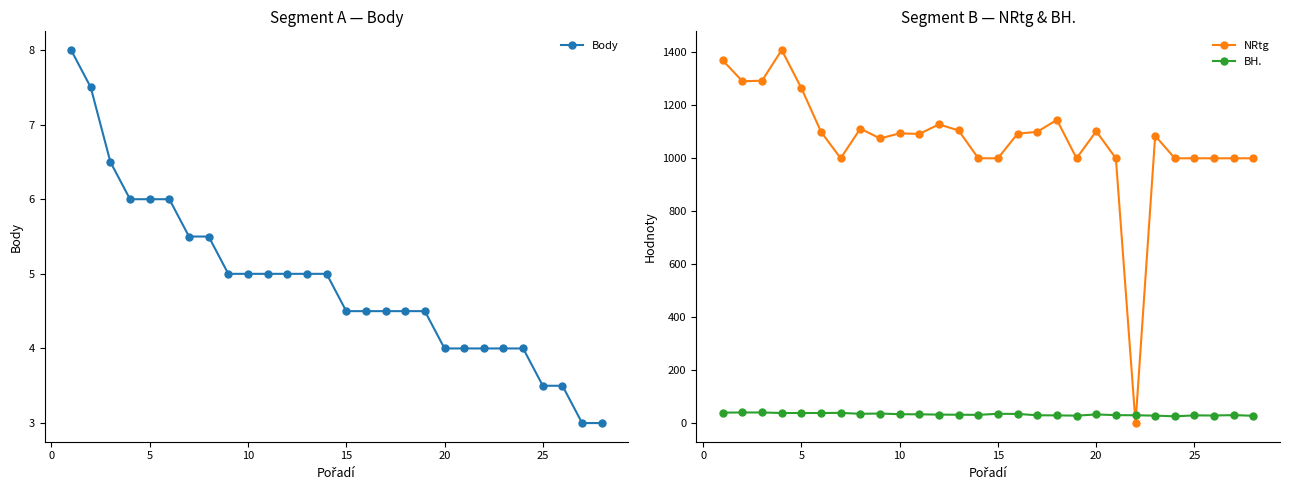

Reading right to left, extract all data points from this chart.

Body: 3.0	3.0	3.5	3.5	4.0	4.0	4.0	4.0	4.0	4.5	4.5	4.5	4.5	4.5	5.0	5.0	5.0	5.0	5.0	5.0	5.5	5.5	6.0	6.0	6.0	6.5	7.5	8.0
NRtg: 1000.0	1000.0	1000.0	1000.0	1000.0	1085.0	0.0	1000.0	1102.0	1000.0	1145.0	1100.0	1093.0	1000.0	1000.0	1105.0	1128.0	1092.0	1094.0	1075.0	1112.0	1000.0	1100.0	1265.0	1409.0	1293.0	1291.0	1370.0
BH.: 27.5	30.0	28.5	29.0	25.5	28.0	29.5	30.0	32.5	28.0	29.0	29.5	34.5	35.0	31.0	31.5	32.0	33.0	33.5	36.0	35.0	38.5	38.0	38.0	38.0	40.0	40.0	39.5